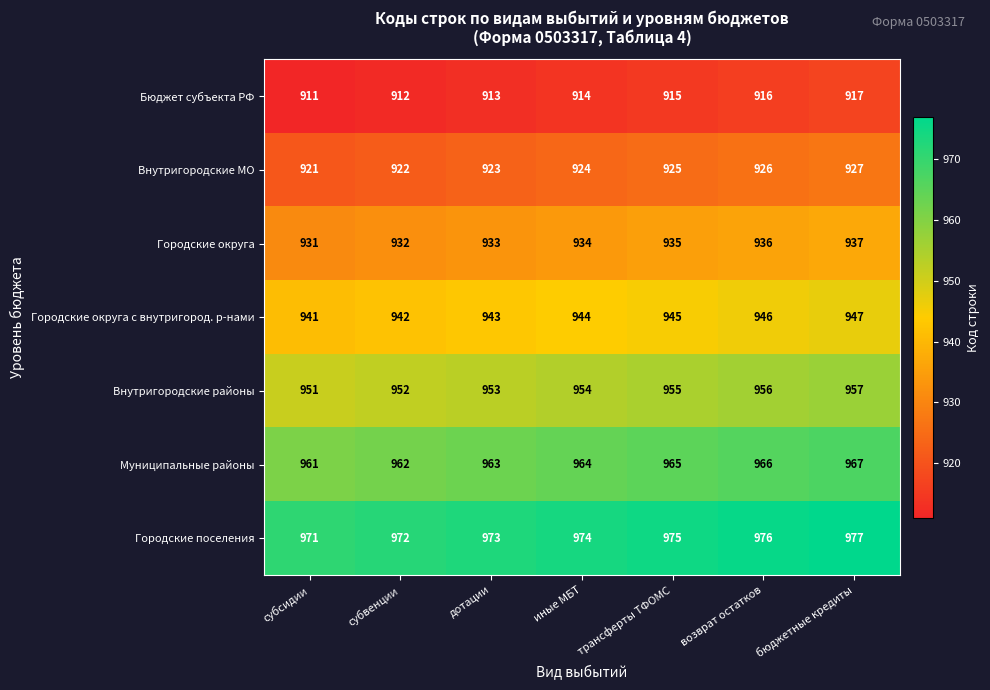

What is the smallest value displayed?

911